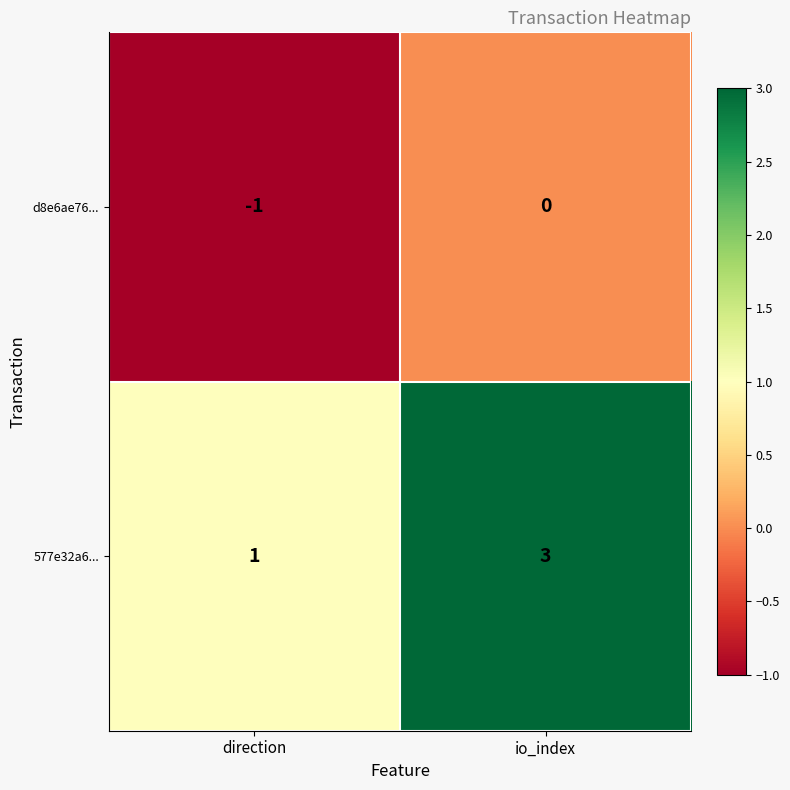

Rank the series by their maximum value, from highest to lowest.

577e32a6..., d8e6ae76...